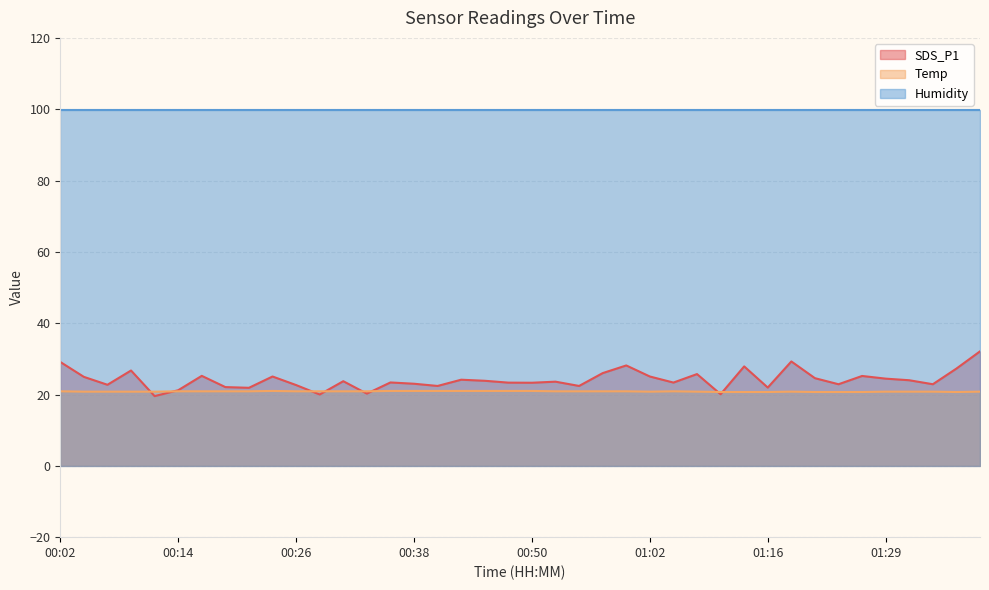

Between 01:16 and 01:29, which series saw the biggest shift?

SDS_P1